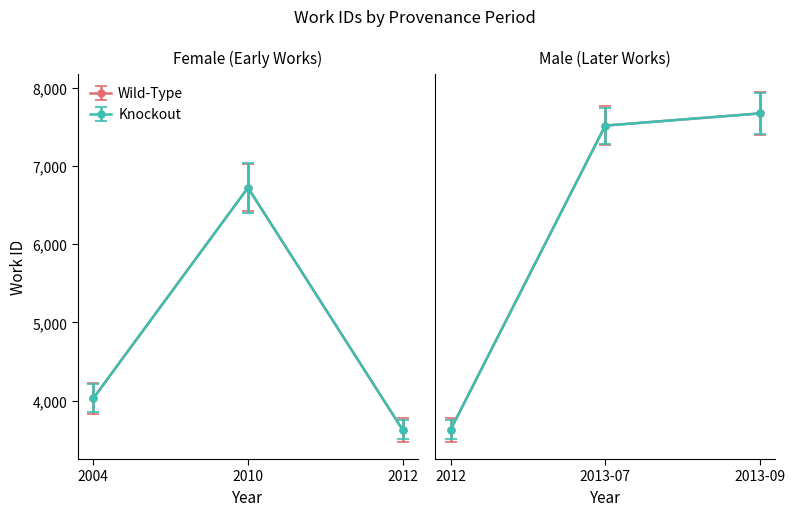

What is the label of the 2nd point from the right?

2013-07